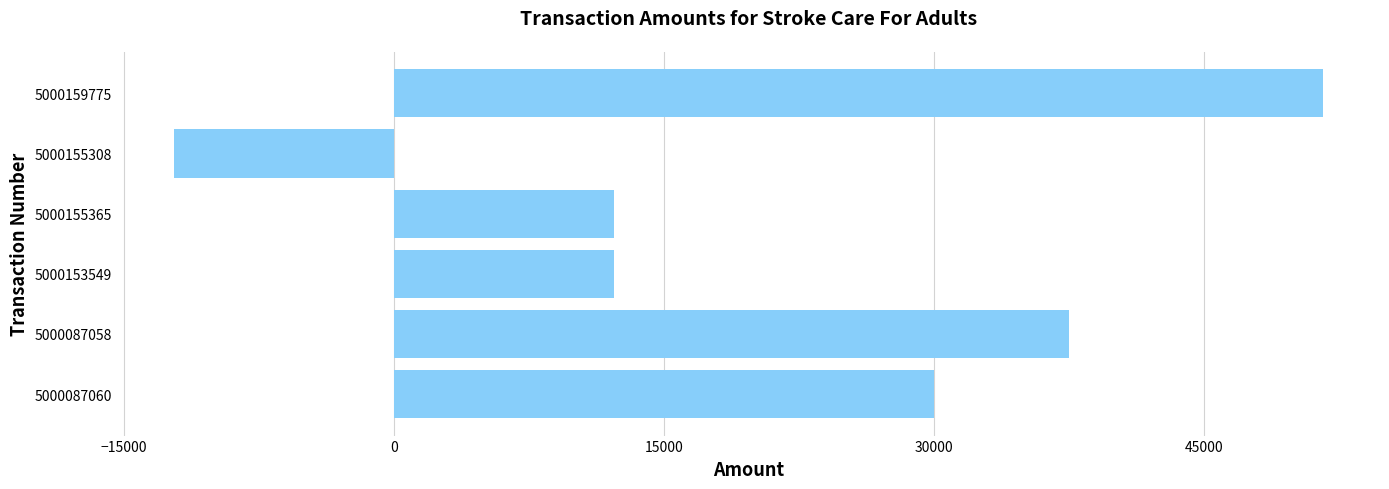

What is the sum of all values?

131256